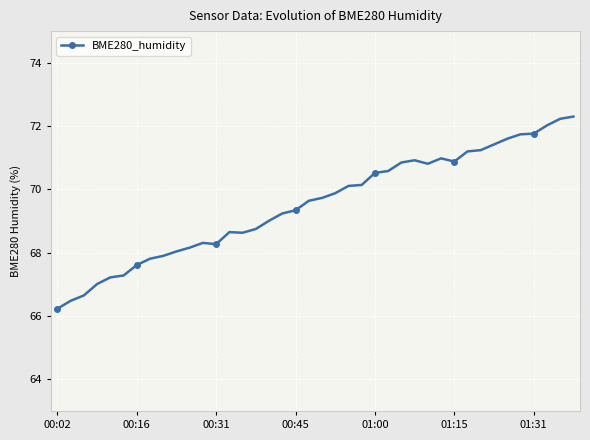

True or false: the data has more than 0 interior local peaks.

True